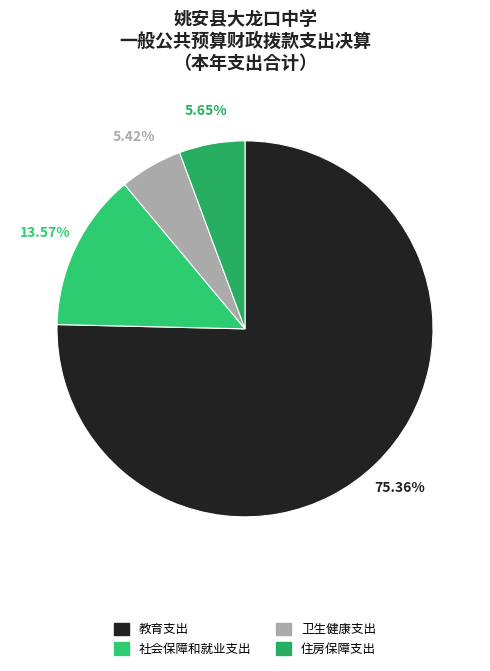

What percentage is the 卫生健康支出 slice, to the nearest percent?

5%